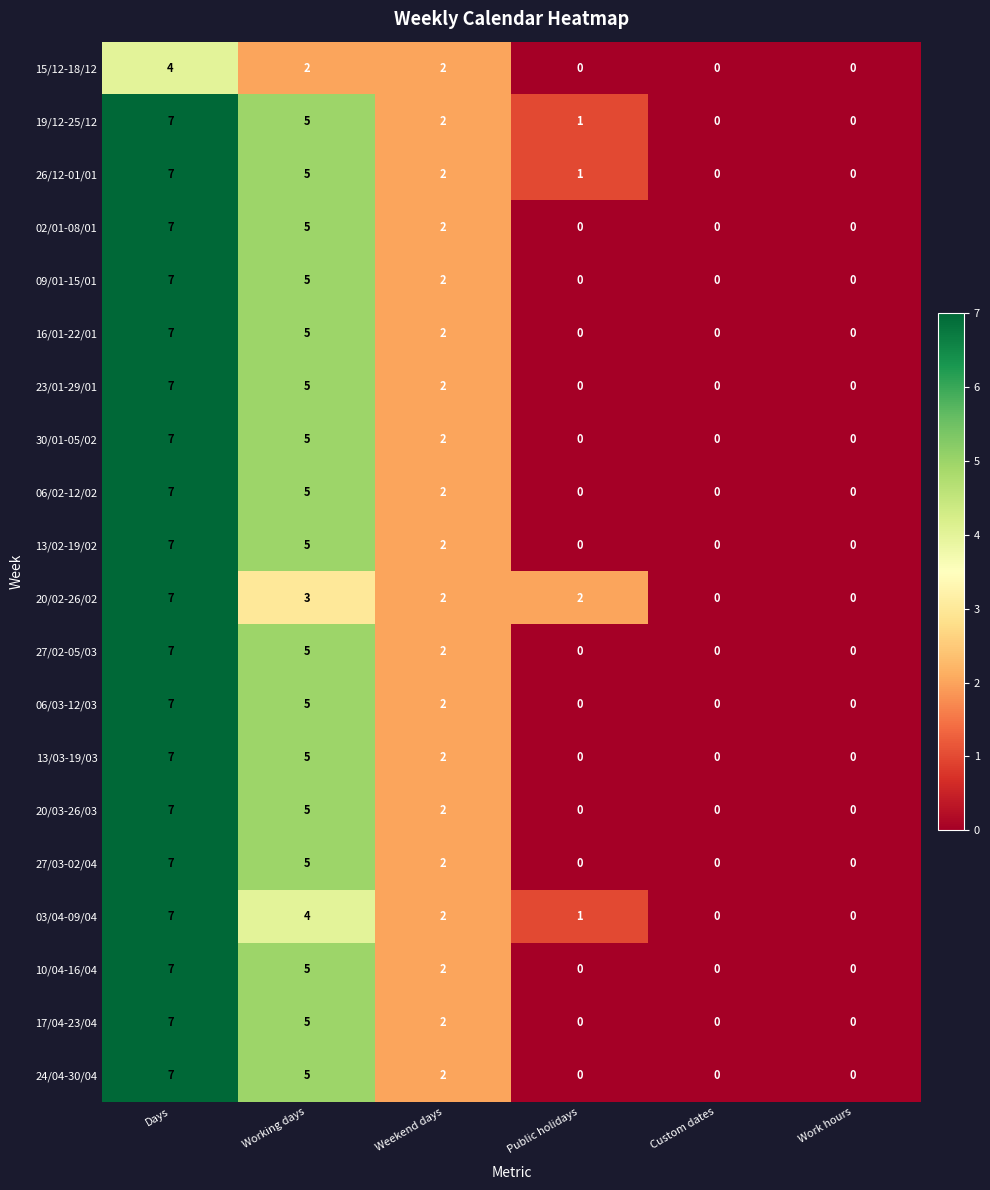

What is the sum of all 23/01-29/01 values?

14